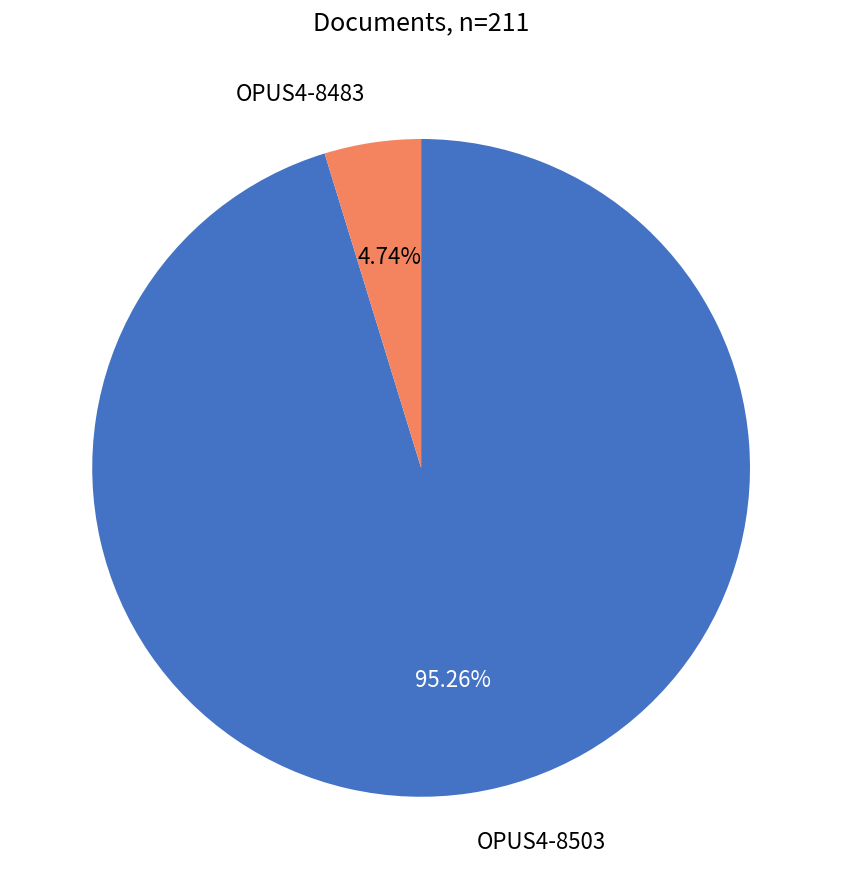

Does any single category account for the majority?

Yes